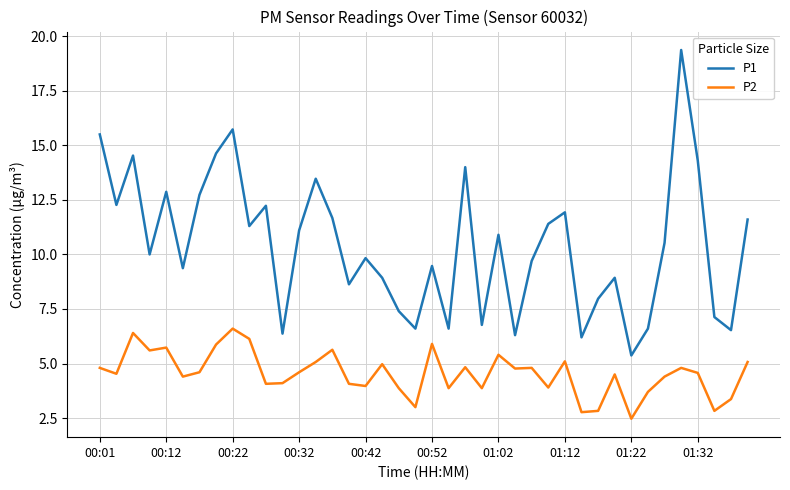

What is the difference between the maximum and minimum values in the P2 series?

4.1